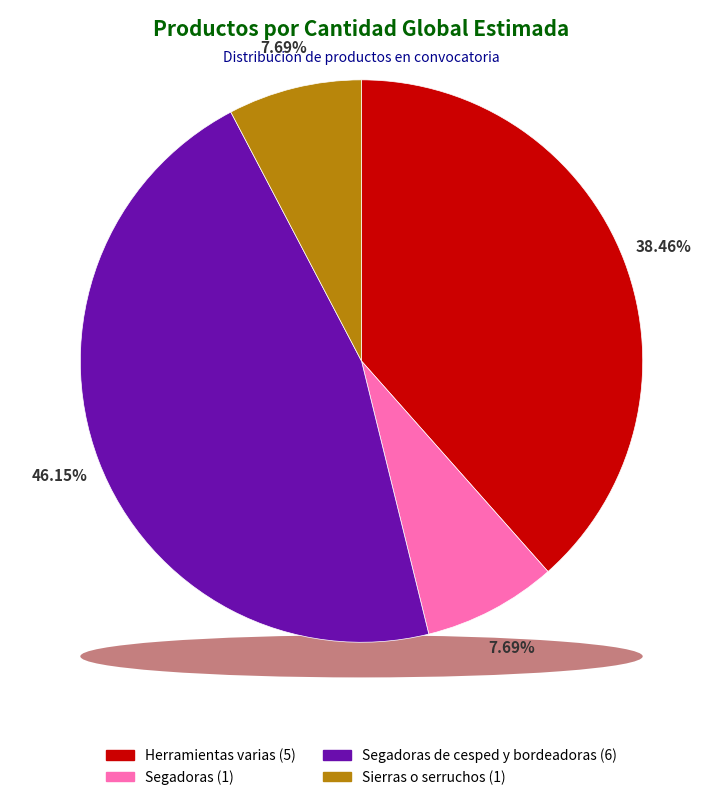

Is there any slice that represents more than half of the pie?

No